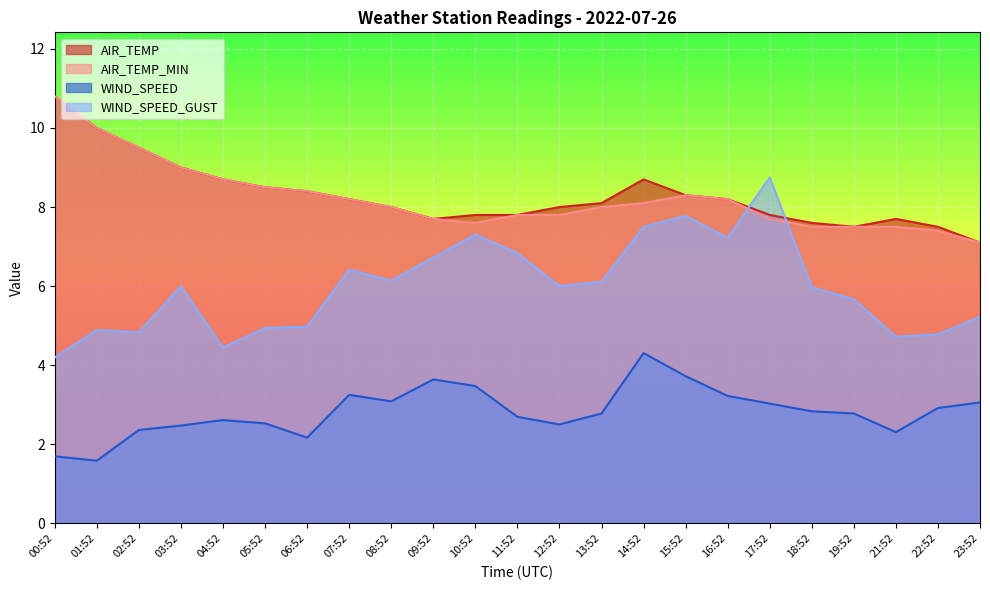

Which series has the widest spread of values?

WIND_SPEED_GUST